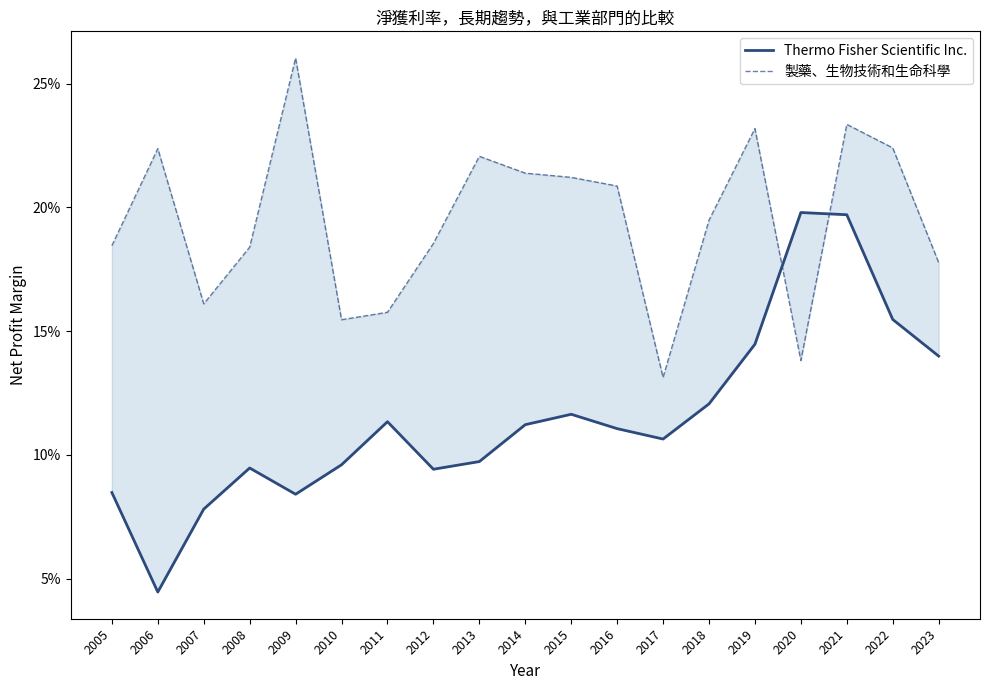

Is the value of 製藥、生物技術和生命科學 at 2021 greater than the value of Thermo Fisher Scientific Inc. at 2011?

Yes